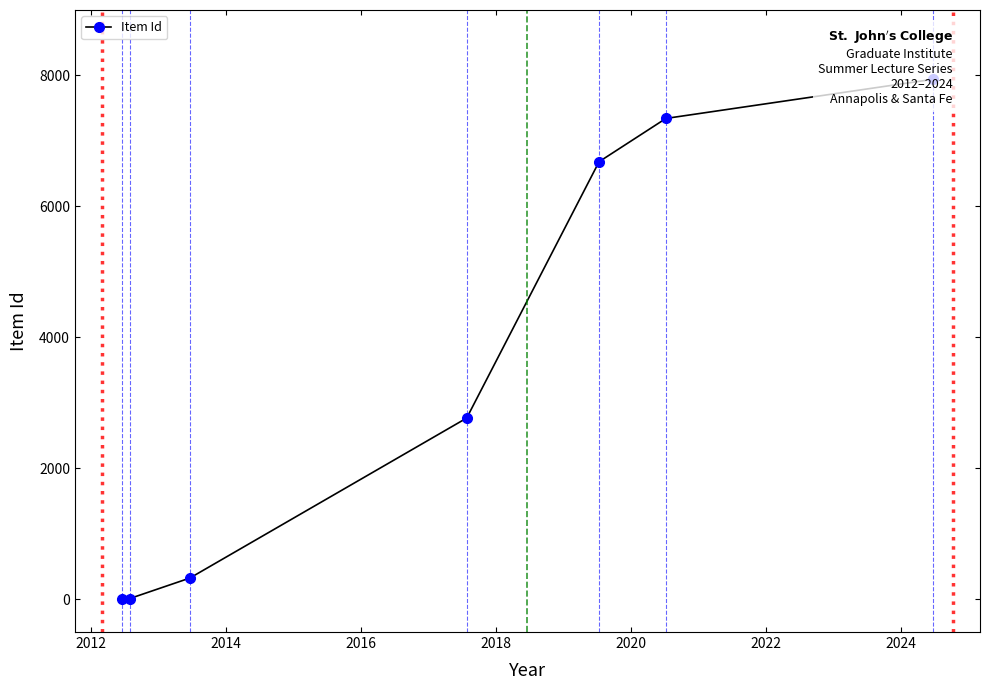

True or false: the data shows 12757 at 2020.

False